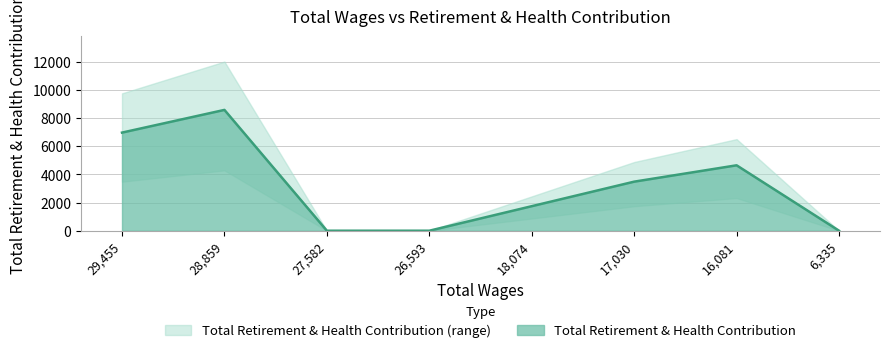

What is the change in value from 29455 to 16081?

-2322